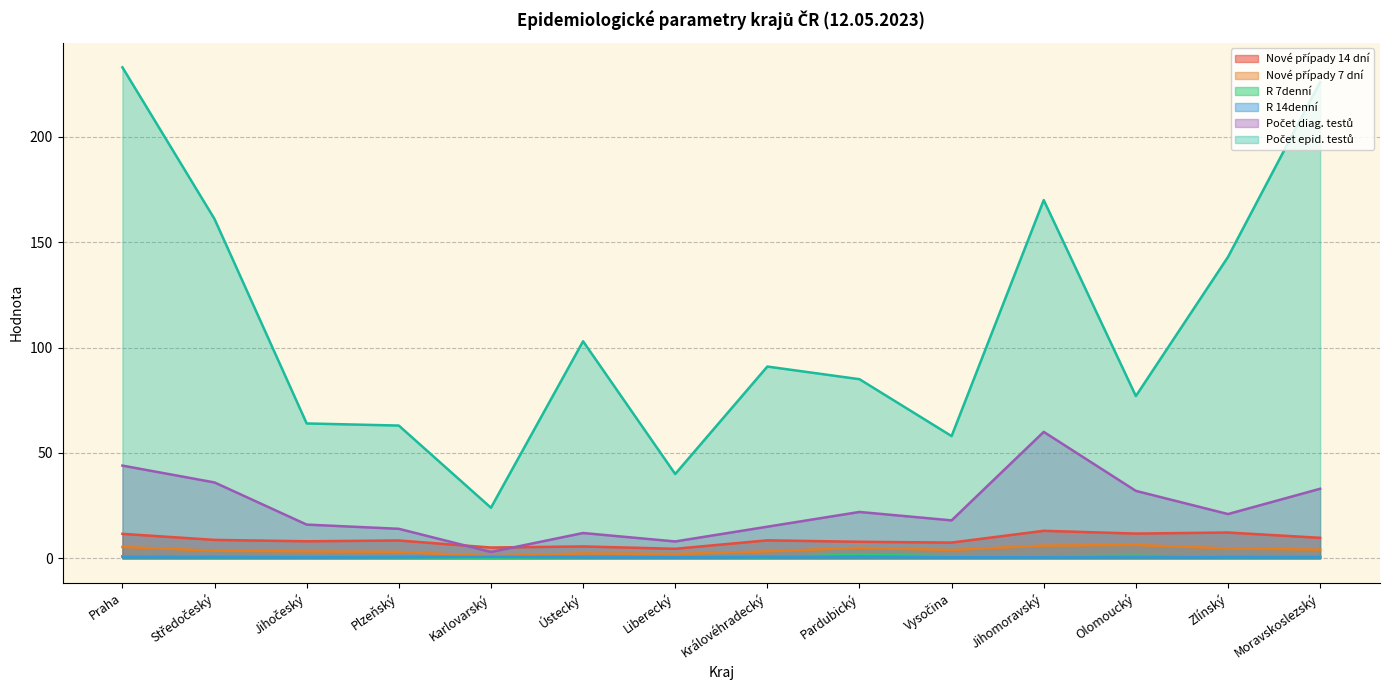

What is the label of the 6th point from the left?

Ústecký